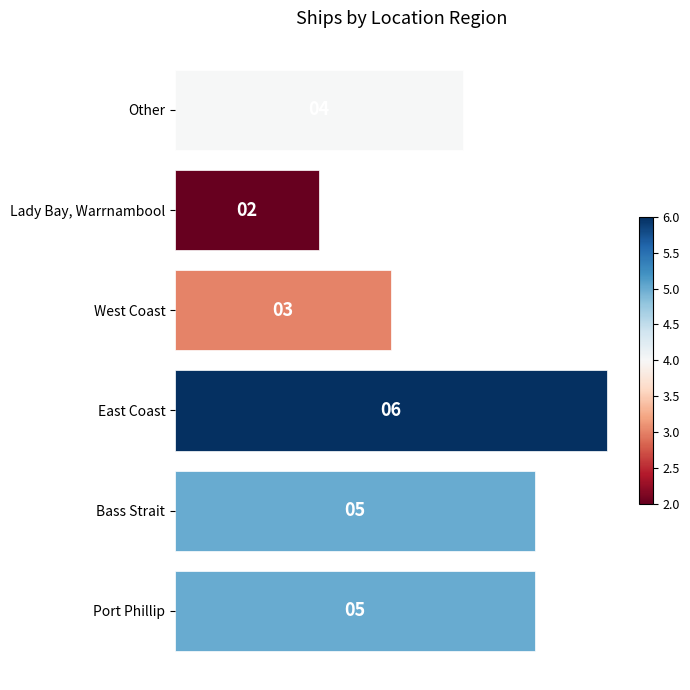

What is the sum of the values at Other and Bass Strait?

9